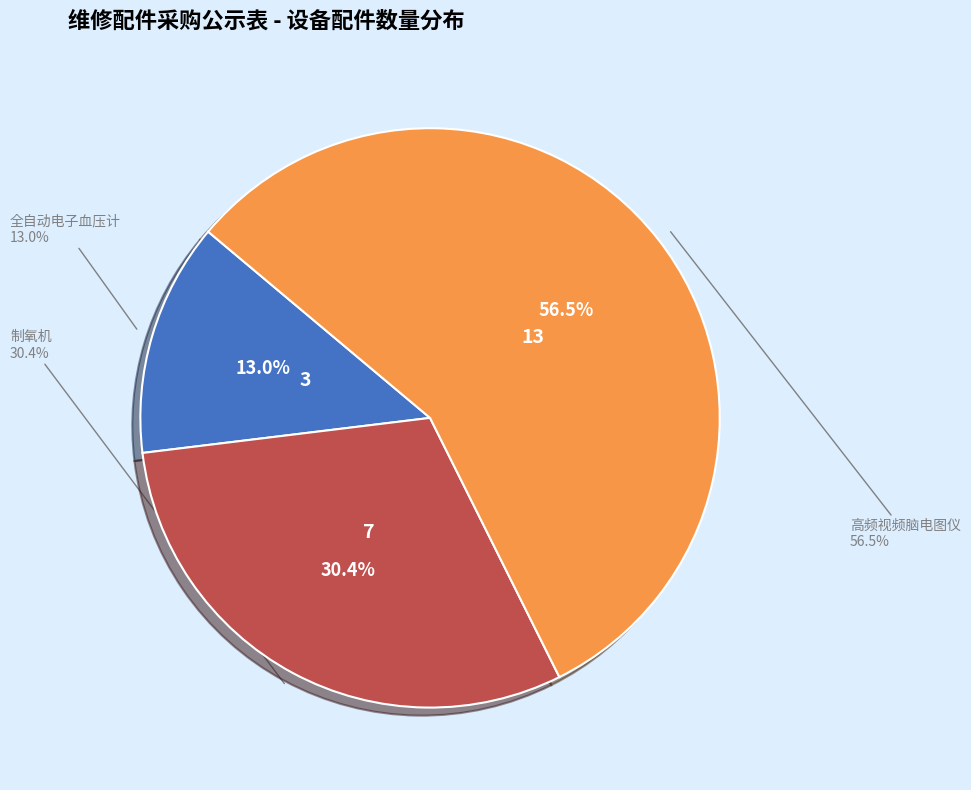

Is it true that 高频视频脑电图仪 is 69% of the pie?

False